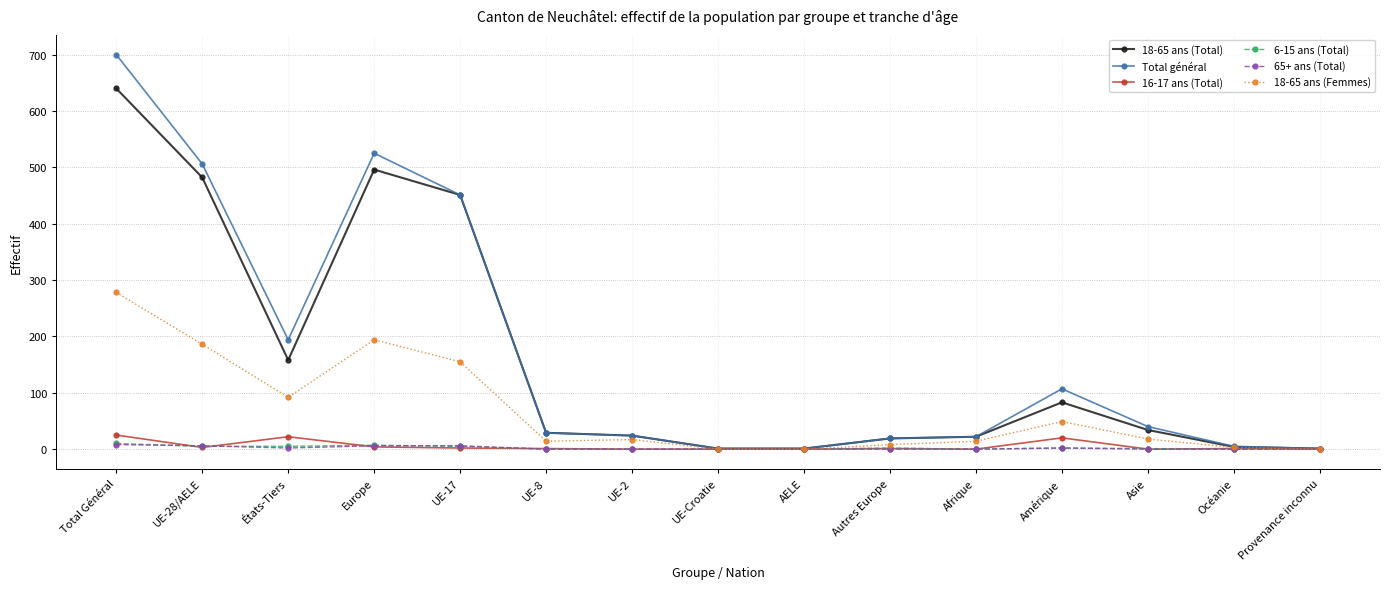

The 18-65 ans (Femmes) series shows 155 at UE-17. True or false?

True